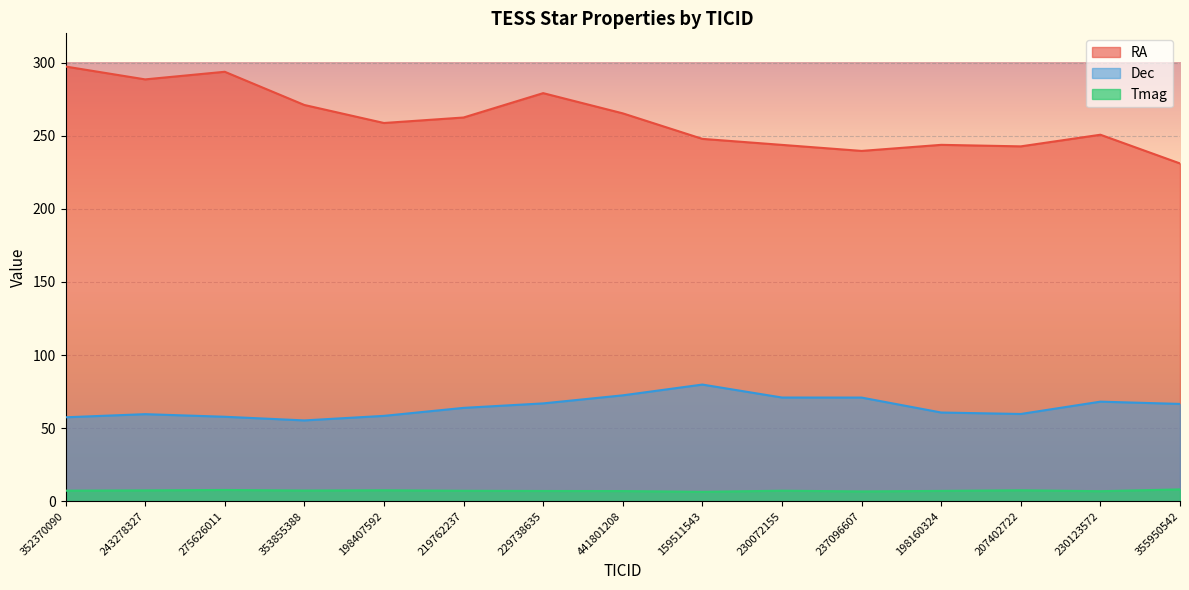

Reading right to left, transcribe all the data shown in this chart.

RA: 231.0	250.7	242.7	243.7	239.6	243.7	247.8	265.3	279.1	262.4	258.7	271.0	293.7	288.5	297.3
Dec: 66.6	68.1	59.7	60.7	70.9	70.9	79.8	72.4	66.9	63.9	58.4	55.3	57.8	59.6	57.4
Tmag: 8.1	6.8	7.5	7.1	6.7	7.2	6.4	7.0	7.0	7.1	7.5	7.3	7.7	7.4	7.2